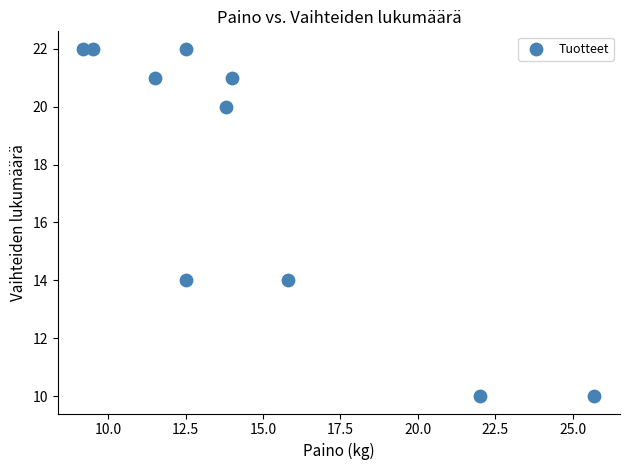

What is the range of Y values (max minus min)?

12